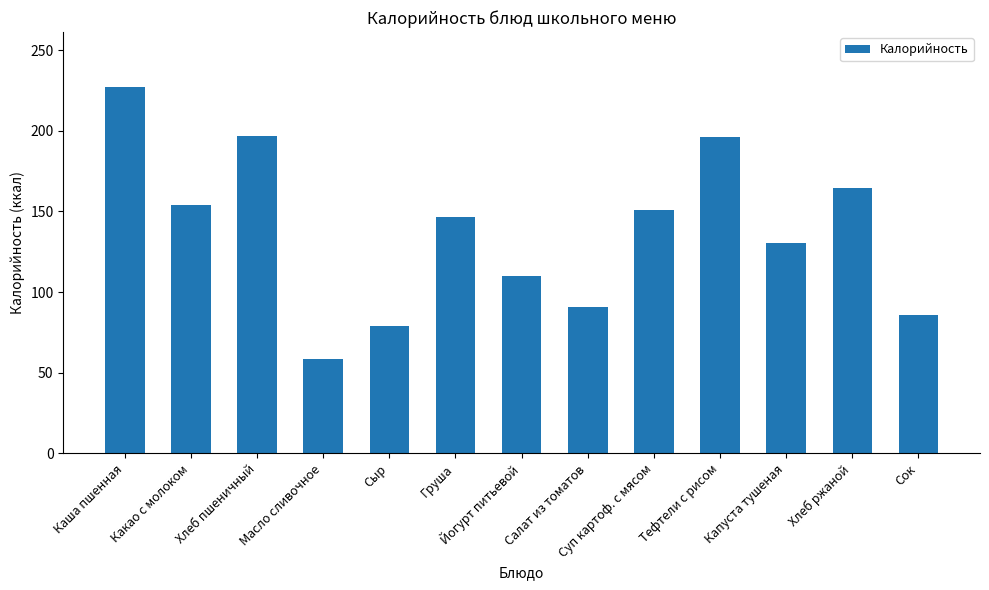

Does the chart contain stacked bars?

No